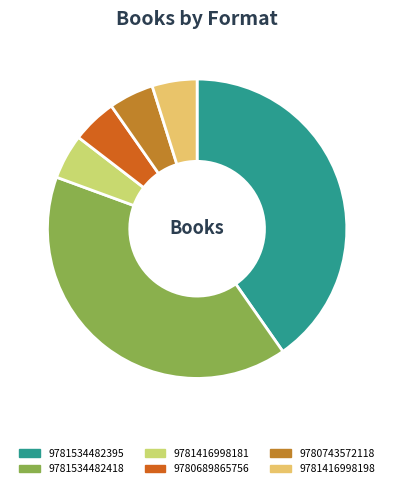

How many slices are in this pie chart?

6